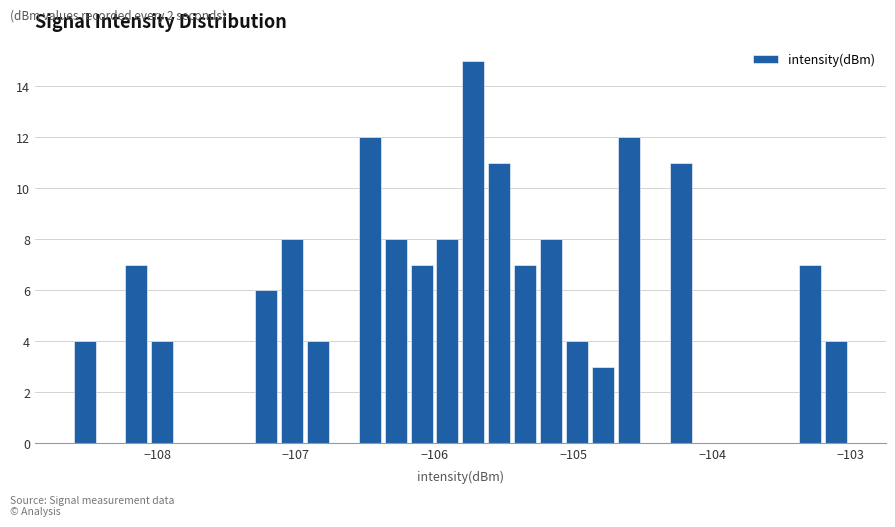

Read against the x-axis, roughly where is the centre of the tallest bar?

-105.7